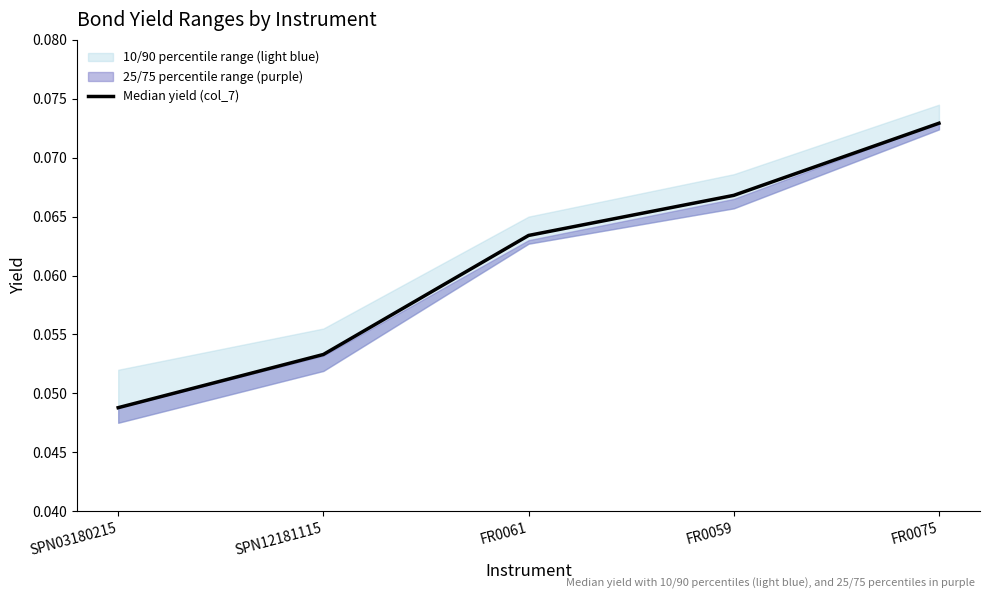

What is the label of the 5th point from the left?

FR0075